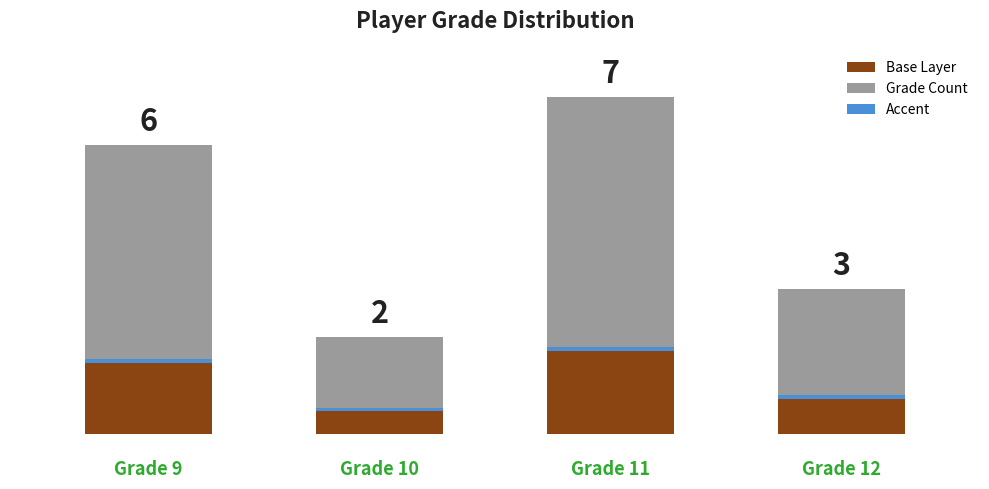

What is the lowest value of the Grade Count series?

1.5